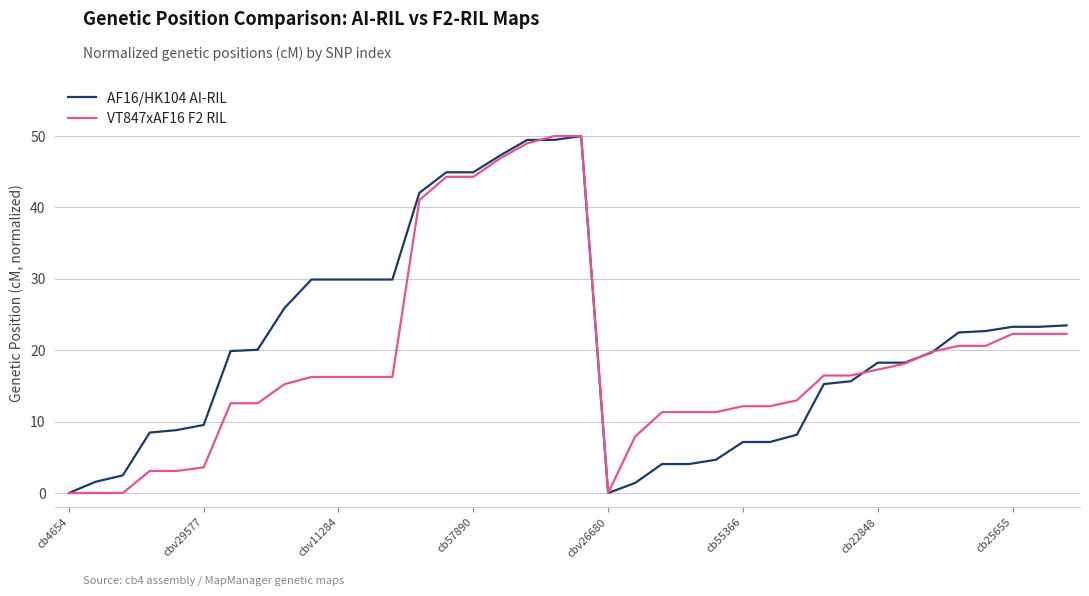

What are all the series names shown in the legend?

AF16/HK104 AI-RIL, VT847xAF16 F2 RIL